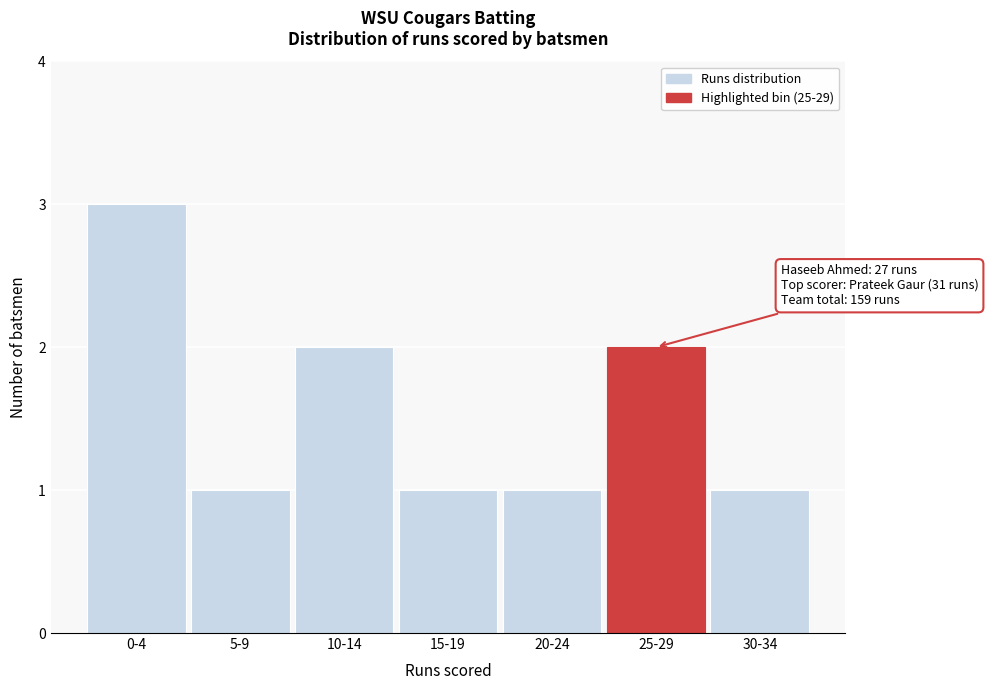

Reading left to right, extract all data points from this chart.

0-4=3	5-9=1	10-14=2	15-19=1	20-24=1	25-29=2	30-34=1